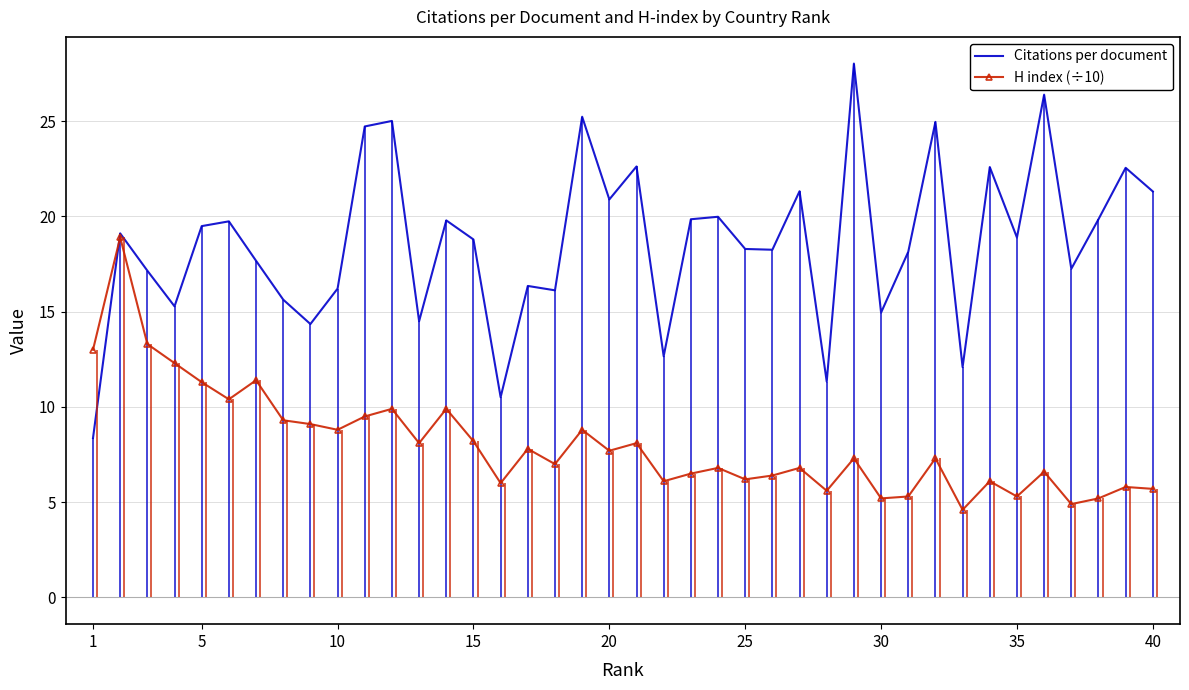

Does the chart have visible grid lines?

Yes